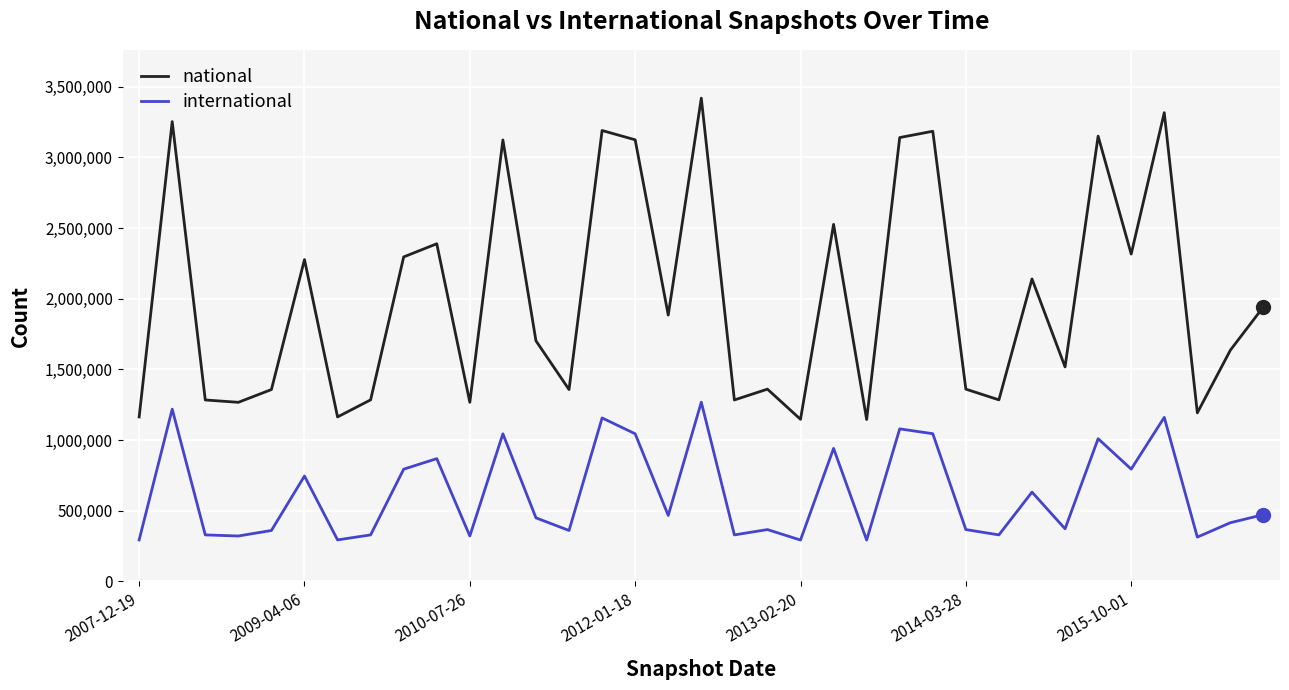

Which series has the widest spread of values?

national